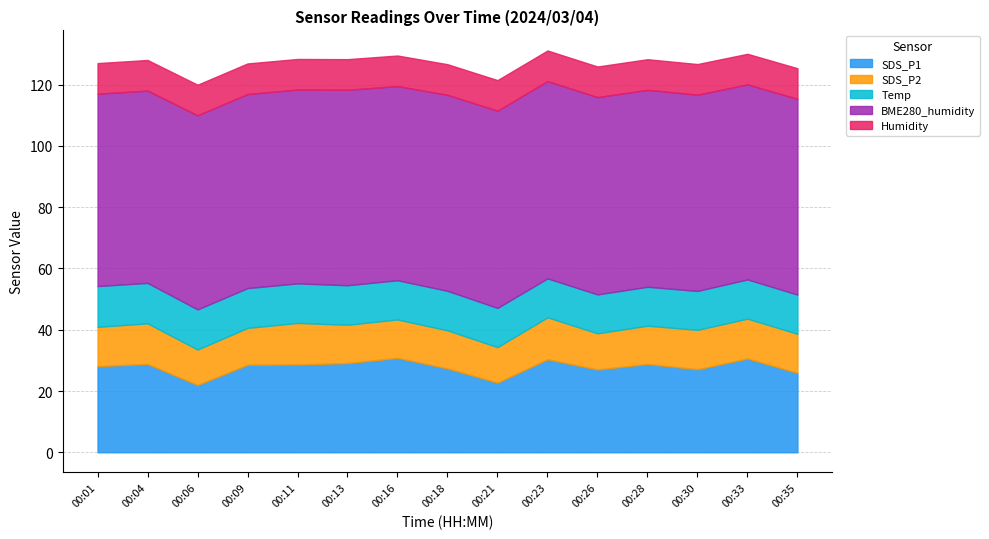

Is it true that SDS_P1 equals 41.6 at 00:09?

False